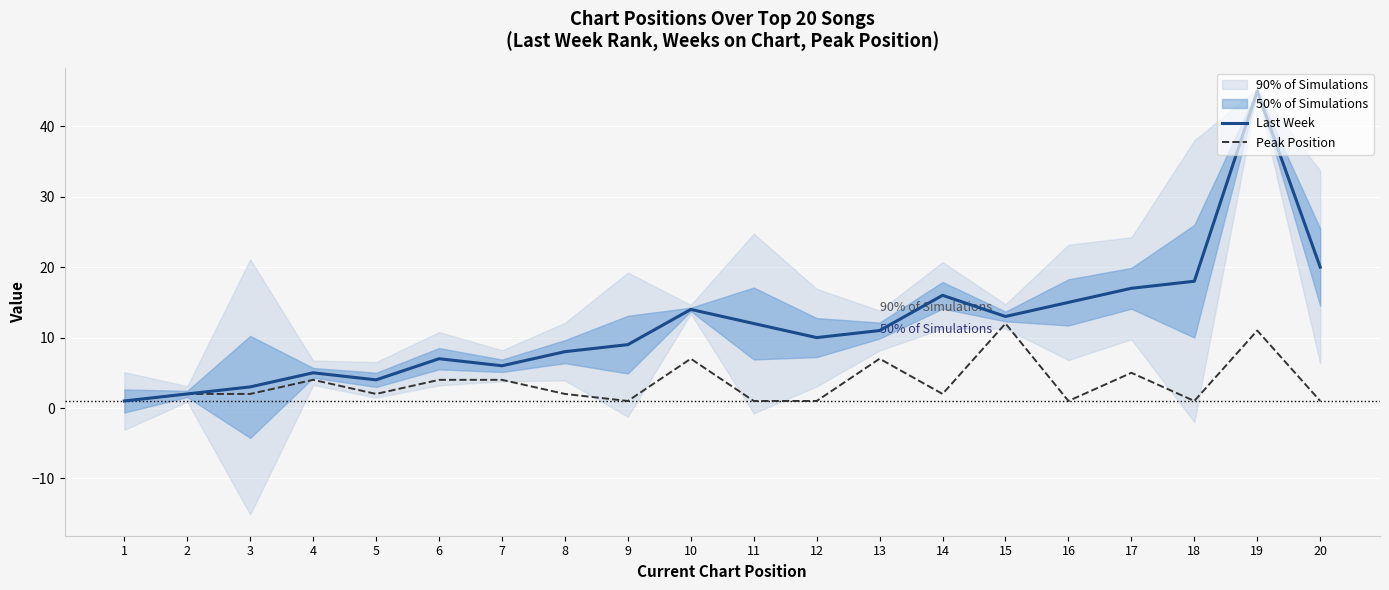

The Last Week series shows 11 at 13. True or false?

True